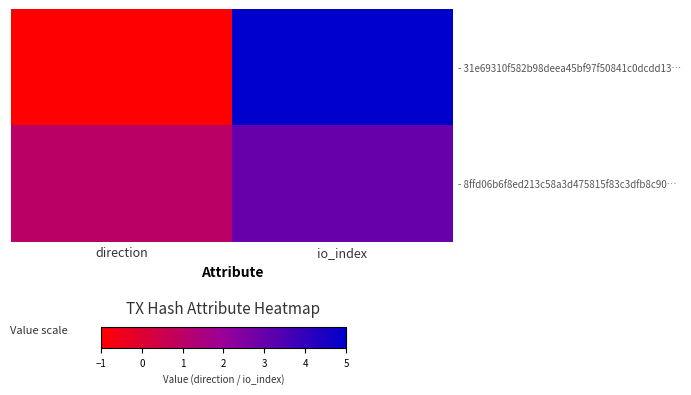

Count the number of categories in the chart.

2